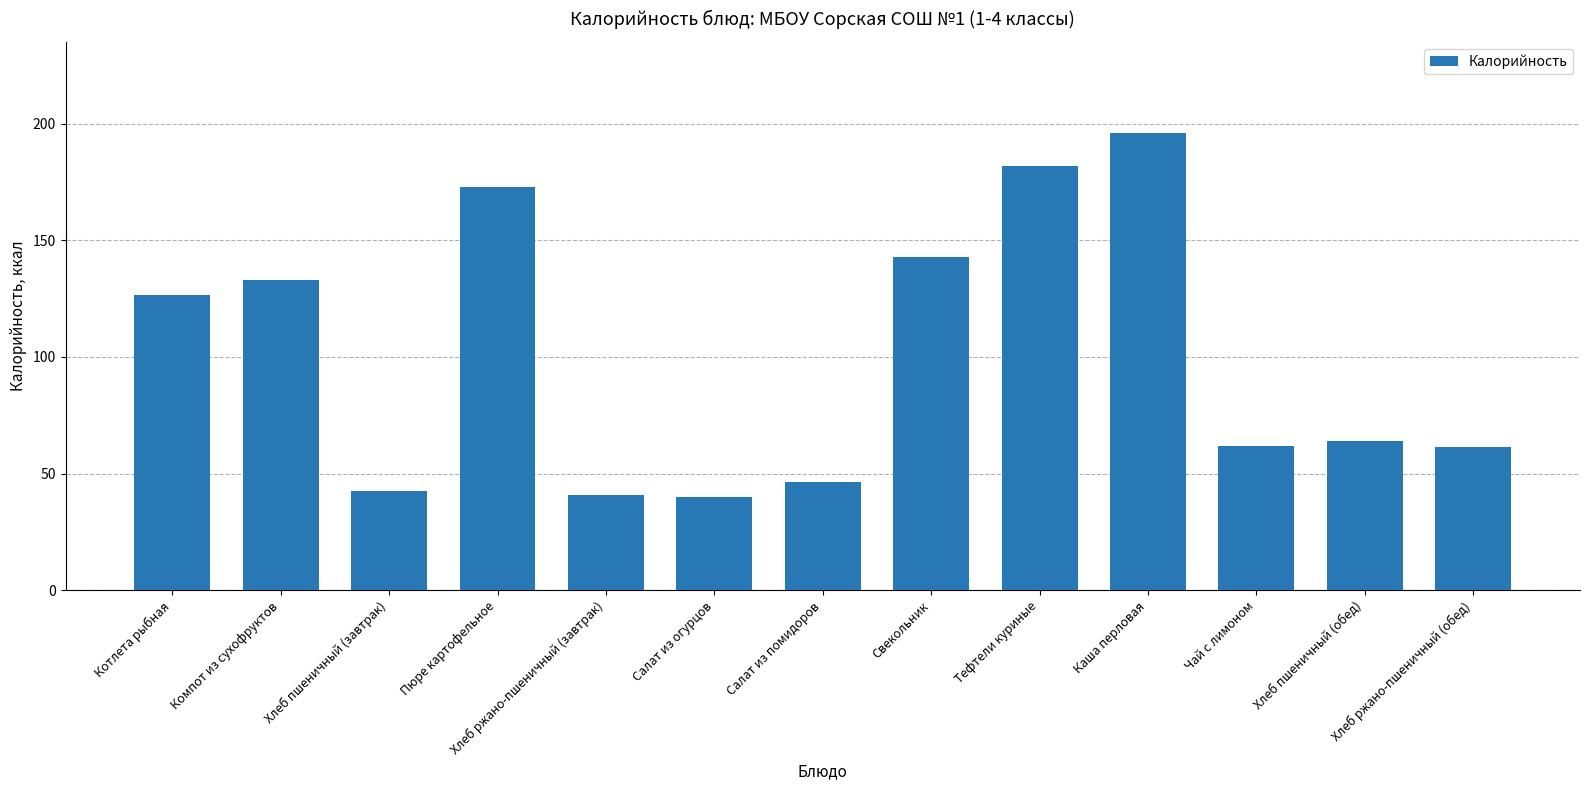

What is the greatest value displayed?

195.8